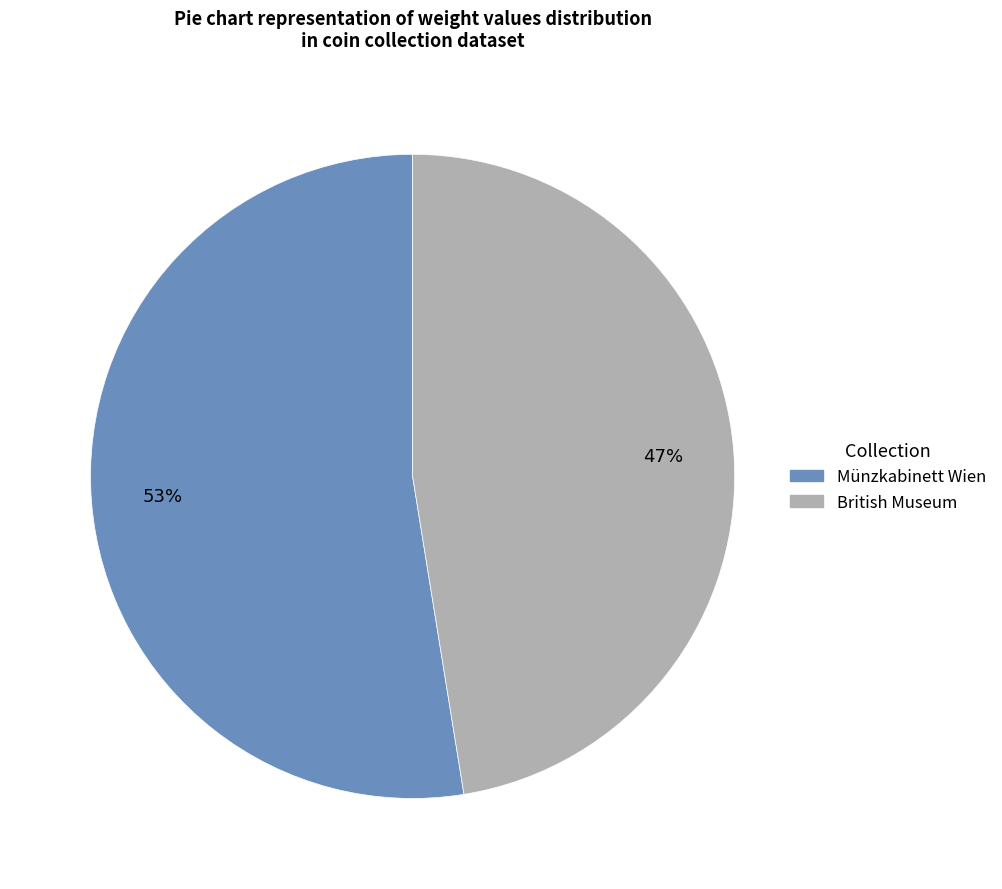

The British Museum slice represents 62% of the pie. True or false?

False